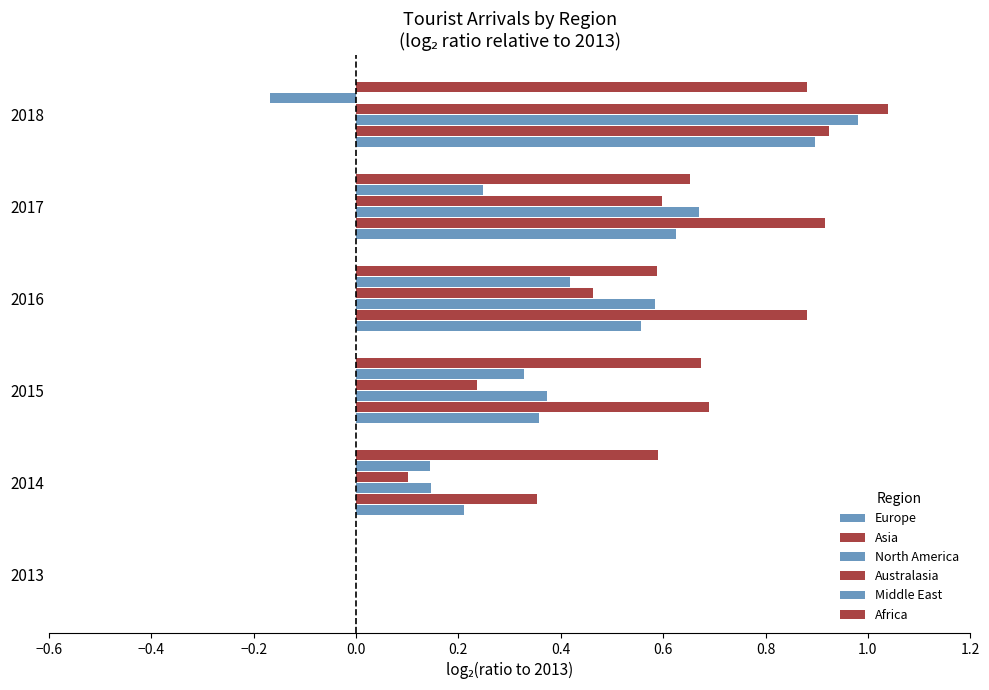

How many values in Asia are above zero?

5